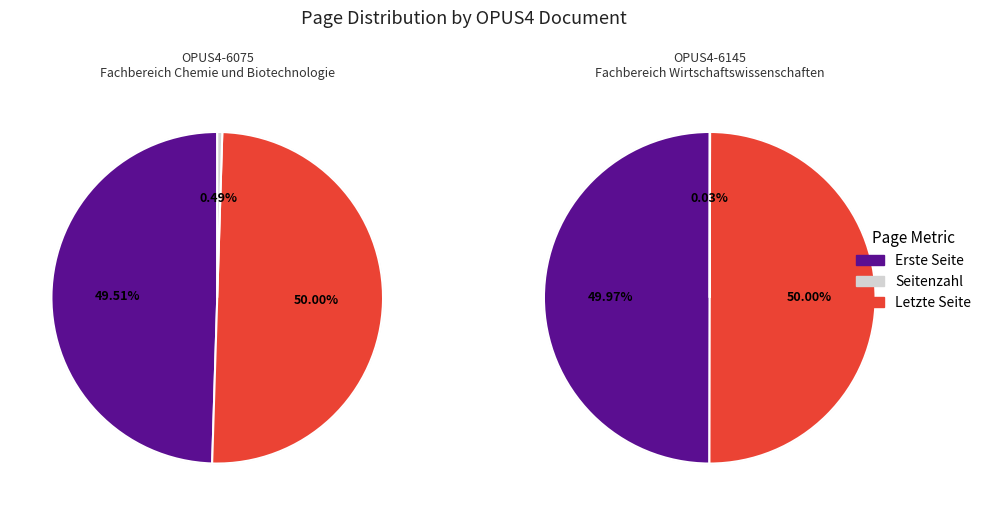

Is there any slice that represents more than half of the pie?

Yes